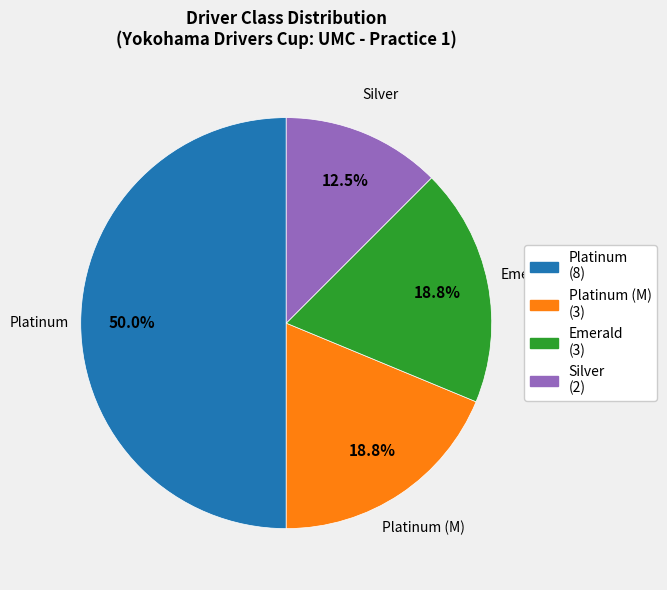

How many slices are in this pie chart?

4